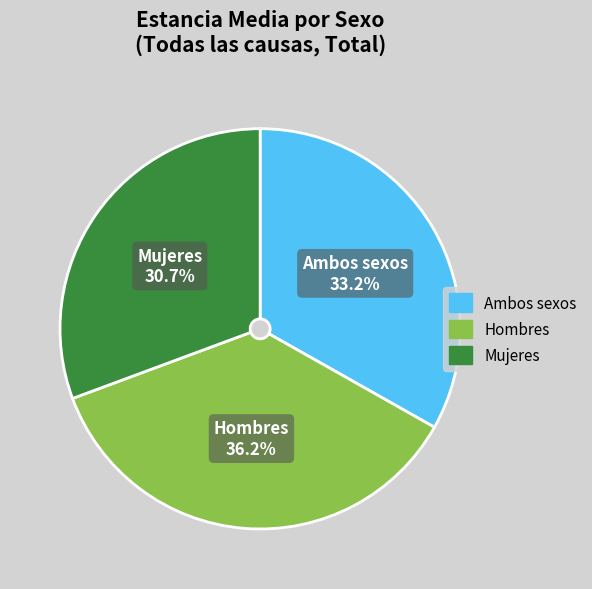

Which slice is the smallest?

Mujeres